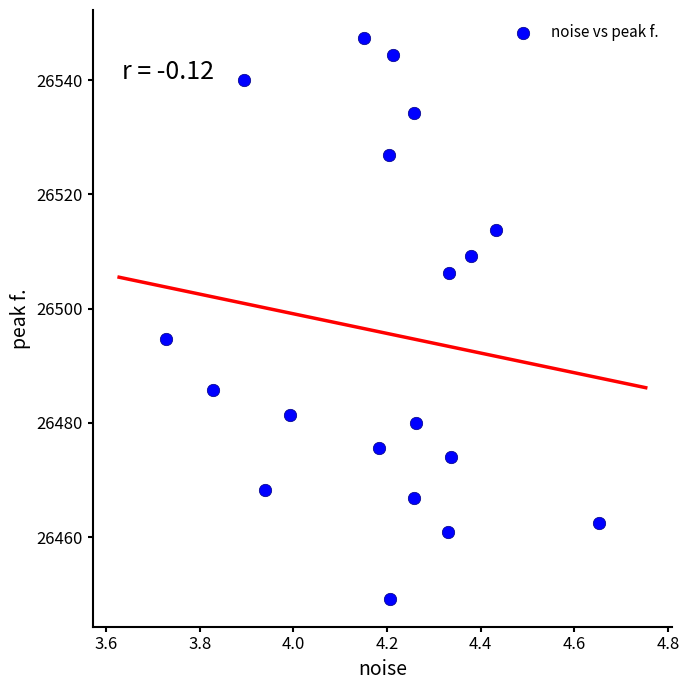

What is the range of X values (max minus min)?

0.9